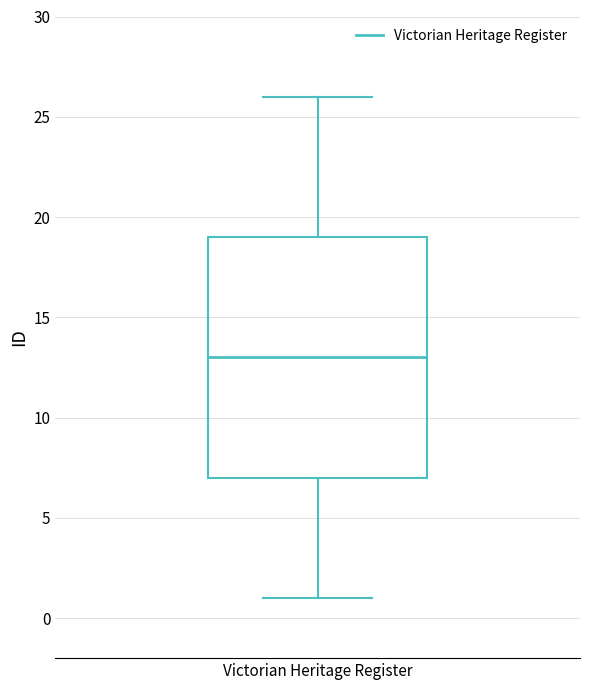

Read this box plot against the y-axis: the position of the median line, the range covered by the box, and the ends of both whiskers. The values are not printed on the chart, so give them approximately, as read against the axis.

median 13, box 7 to 19, whiskers 1 to 26